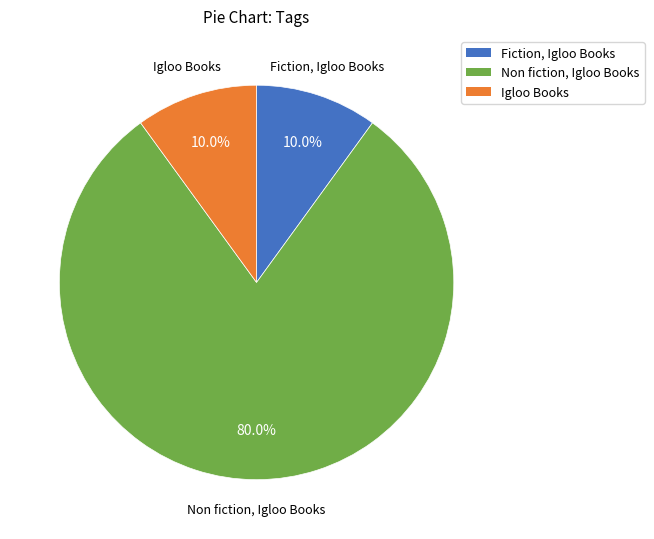

Which slice represents more than half of the pie?

Non fiction, Igloo Books